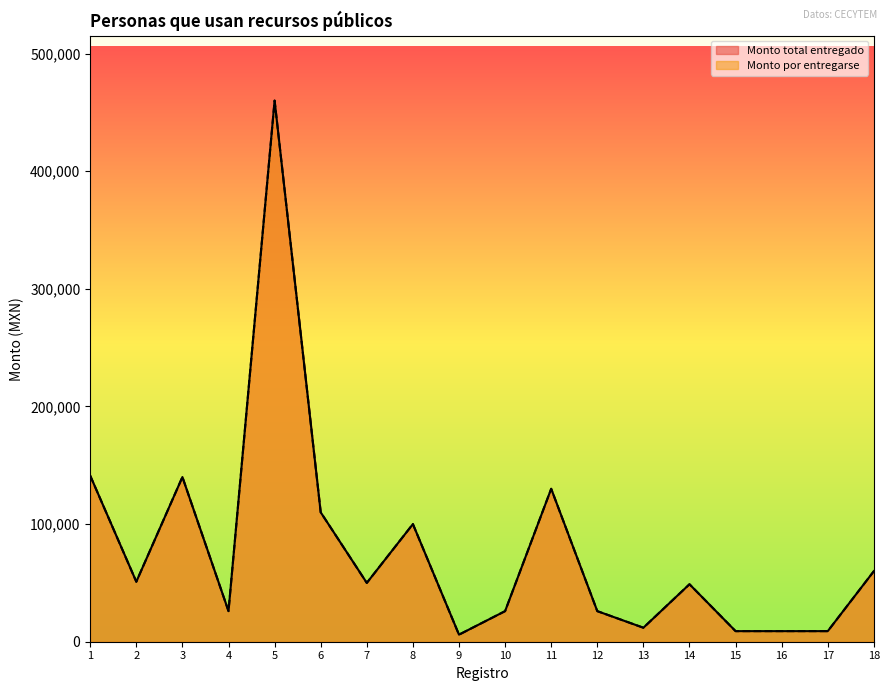

How many lines are shown in the chart?

2